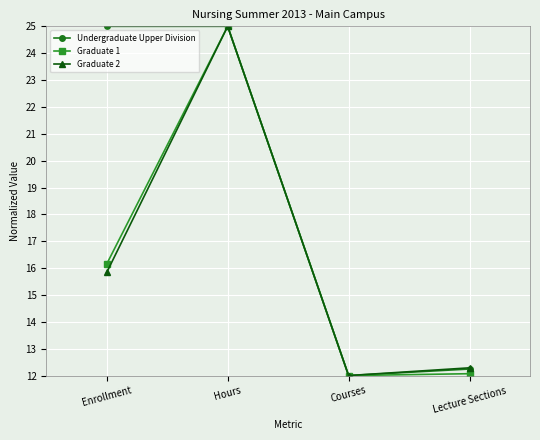

At which category does Undergraduate Upper Division reach its first local valley?

Courses